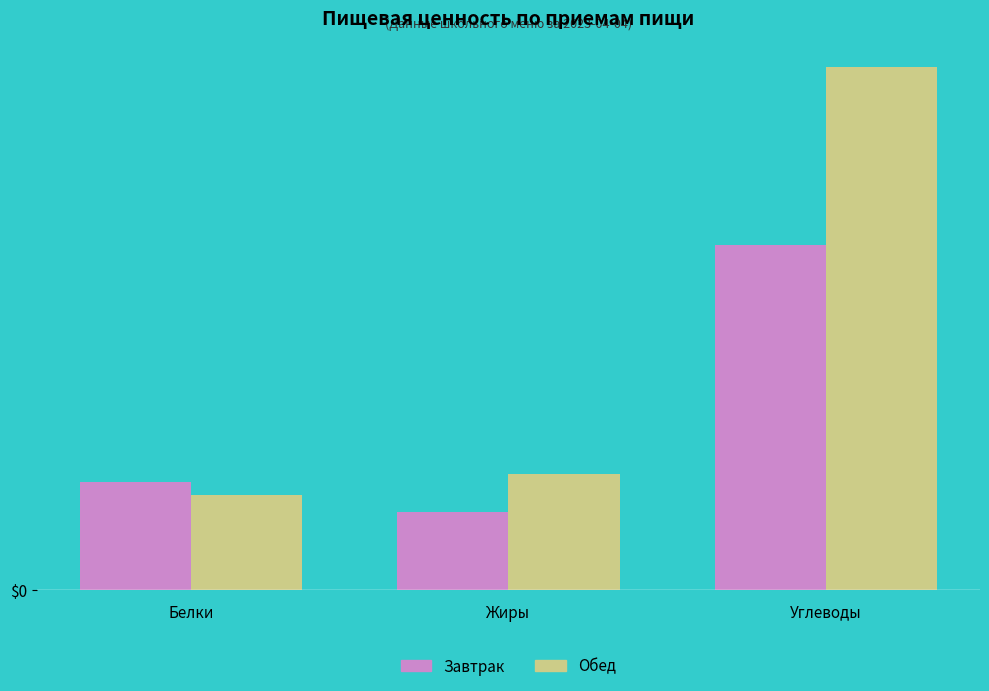

Are the bars grouped side by side (vs. stacked)?

Yes